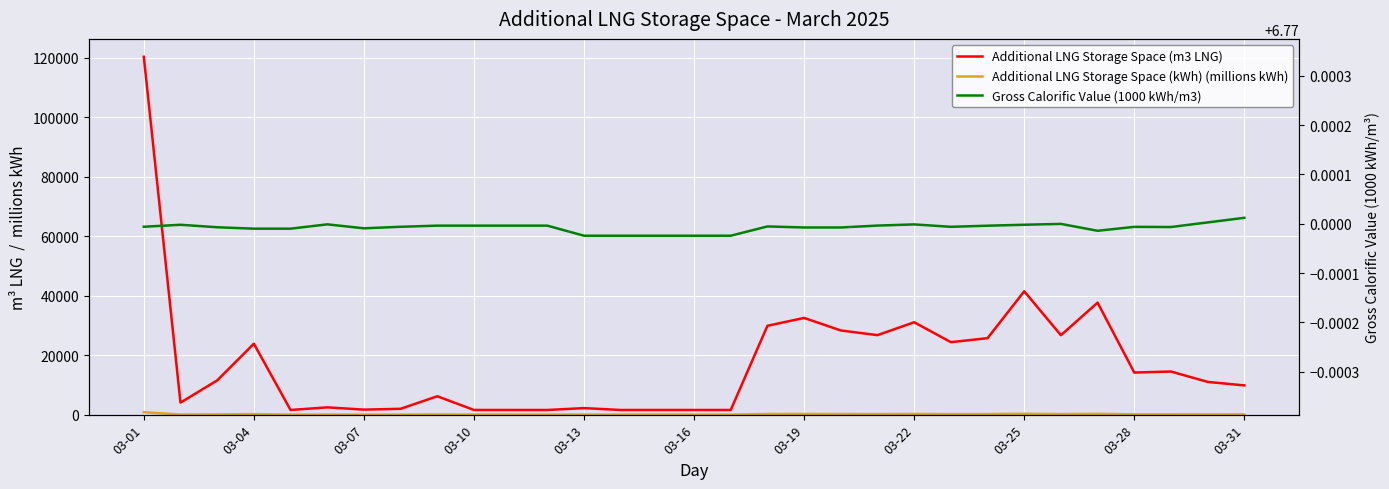

The Additional LNG Storage Space (kWh) (millions kWh) series shows 133.9 at 28. True or false?

False